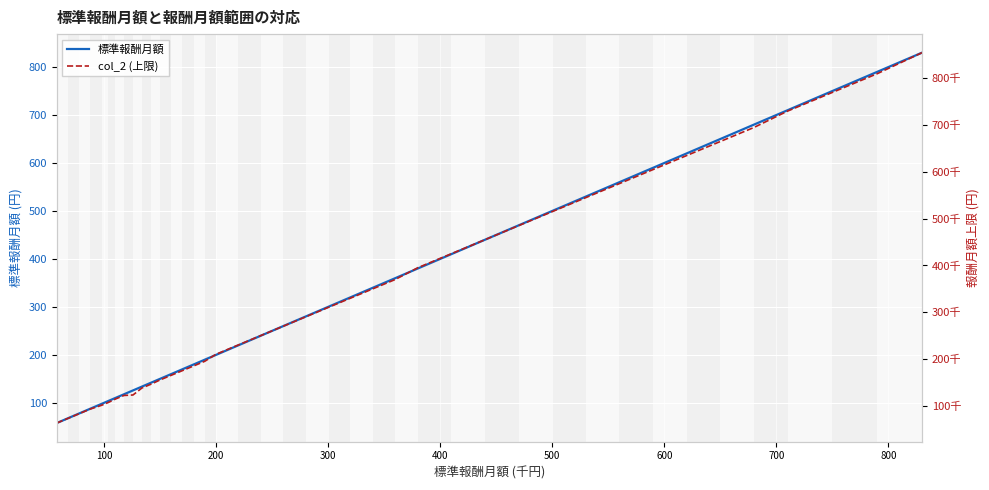

Is it true that 標準報酬月額 equals 266 at 200?

False